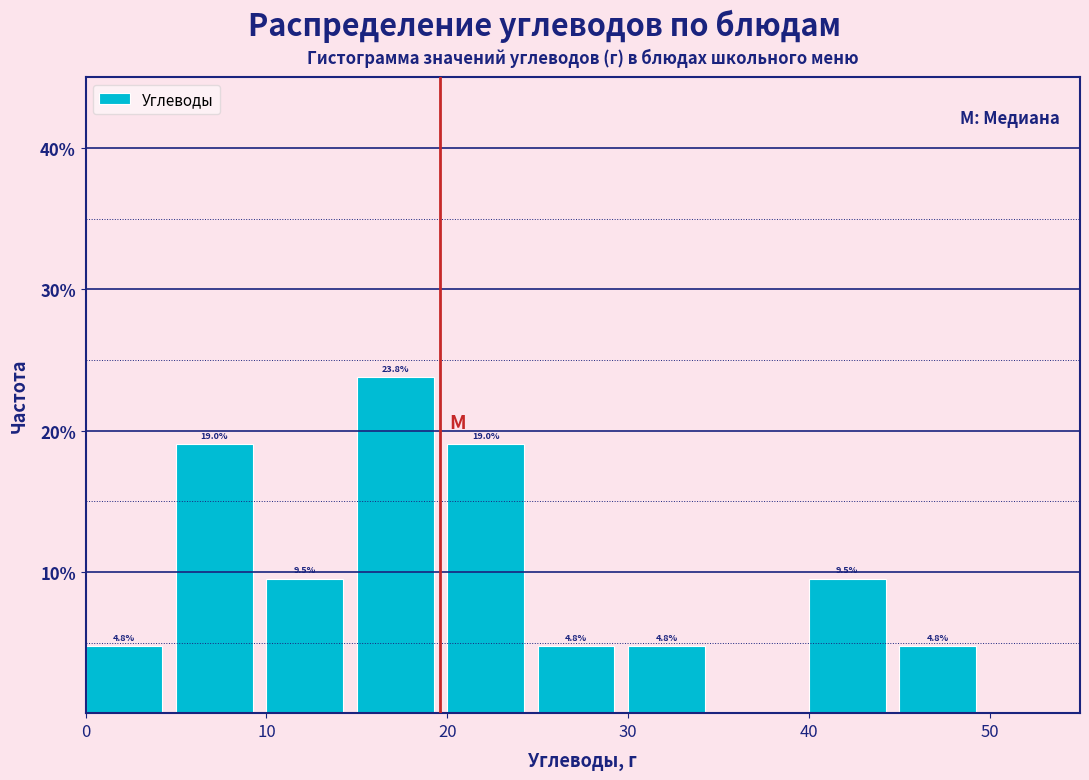

Over which range of the x-axis is the bar tallest?

15 to 20